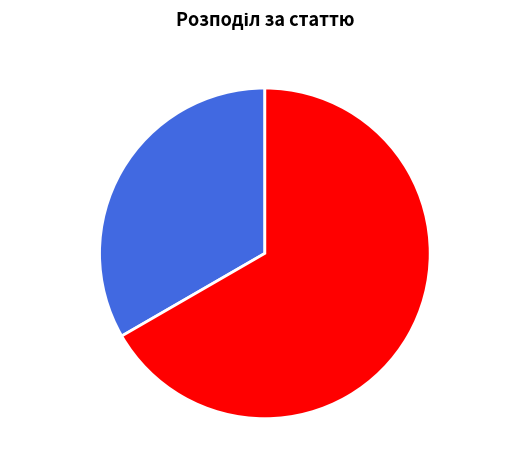

How many slices are in this pie chart?

2